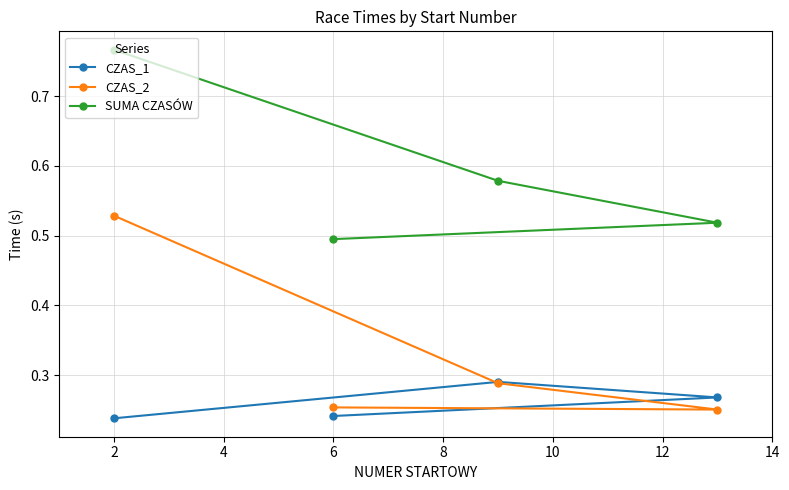

List the series in order of their overall mean, highest first.

SUMA CZASÓW, CZAS_2, CZAS_1